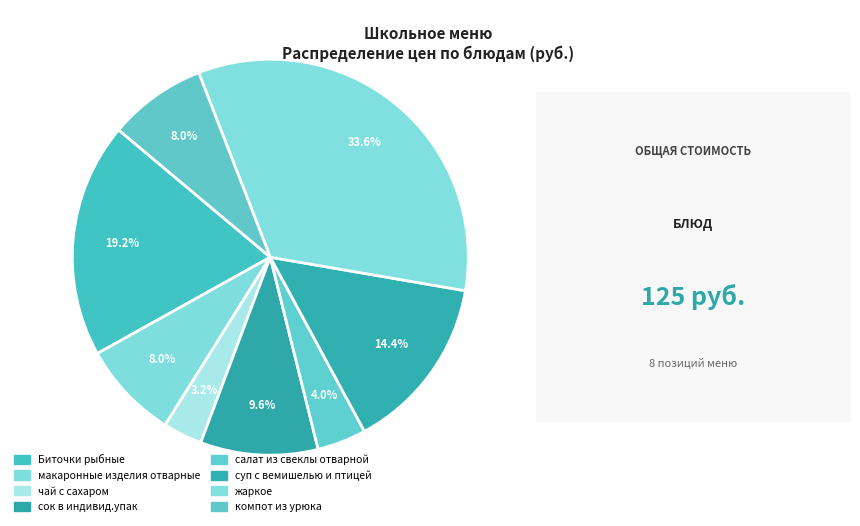

Does сок в индивид.упак represent more than half of the total?

No